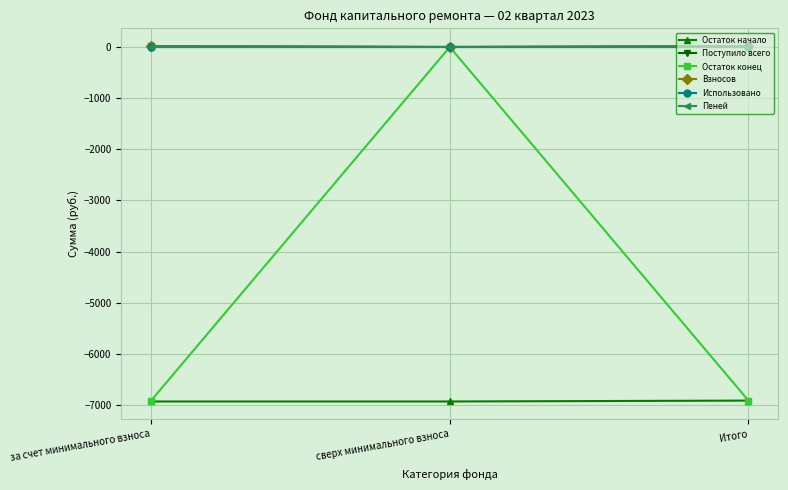

At which label does Поступило всего first exceed 17?

за счет минимального взноса